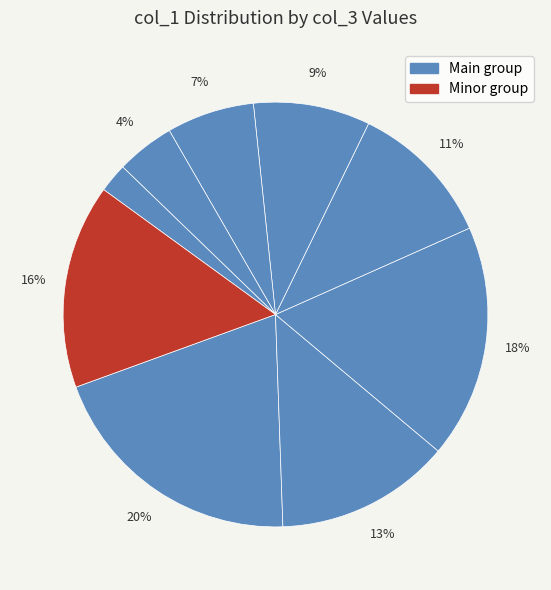

How many segments does this pie chart have?

9